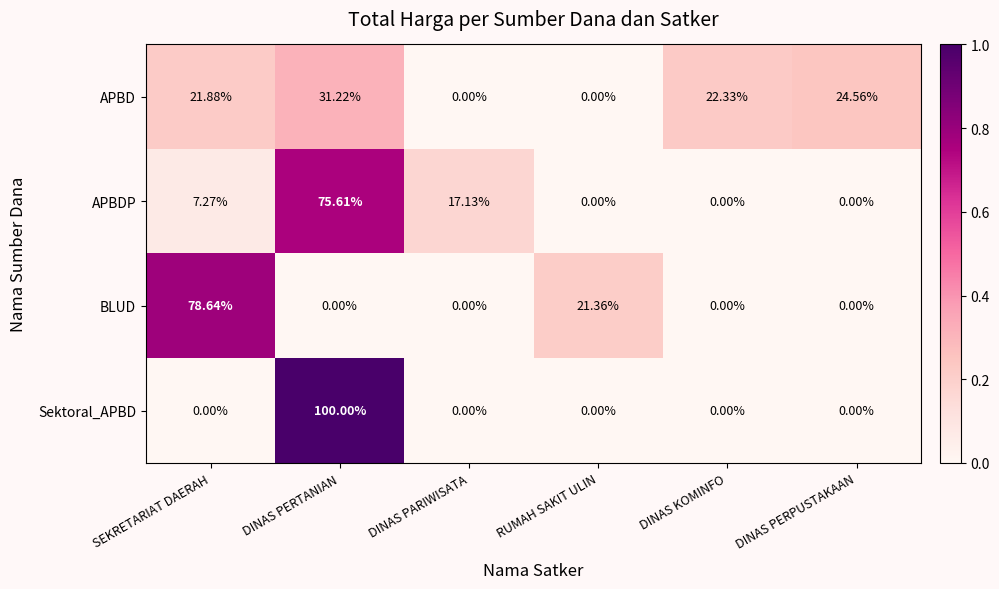

How many categories are shown in the chart?

6